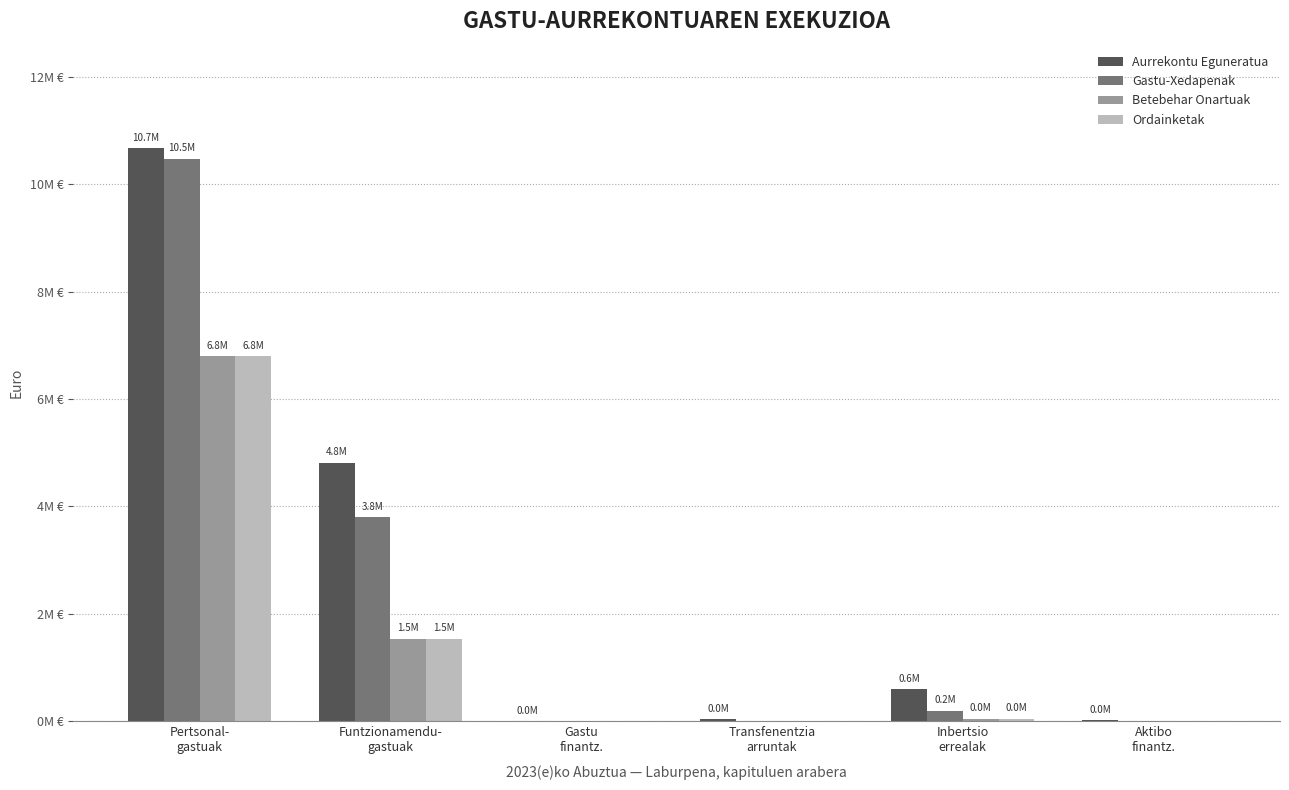

What is the spread (max minus min) of values at Inbertsio
errealak?

554994.2